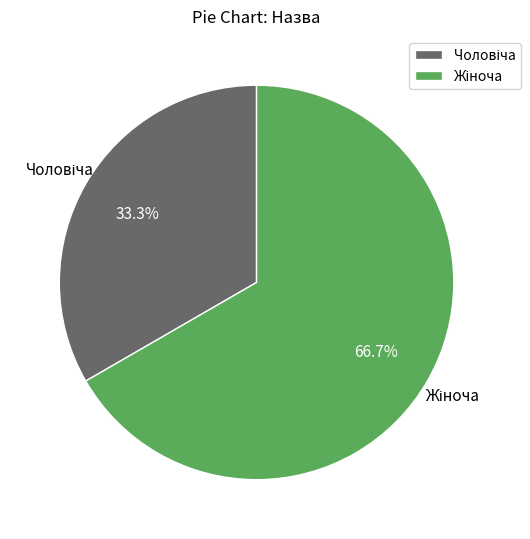

Count the number of slices in the pie.

2